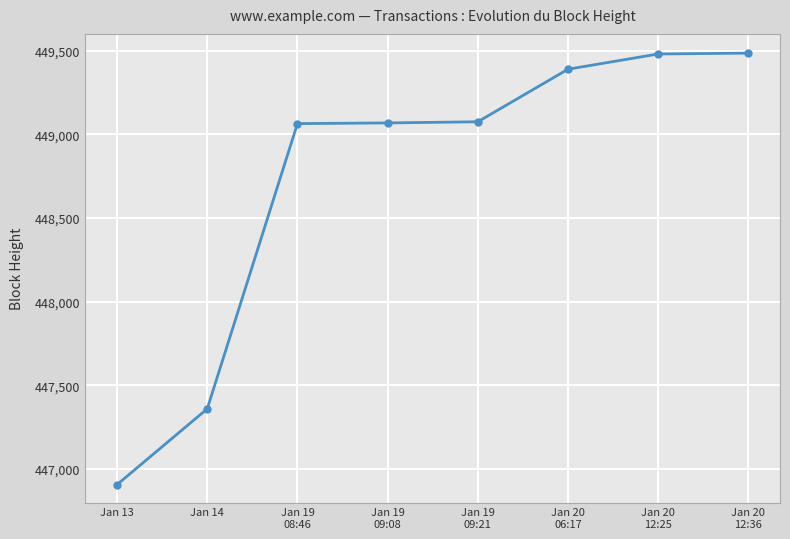

What is the label of the 3rd point from the left?

Jan 19
08:46